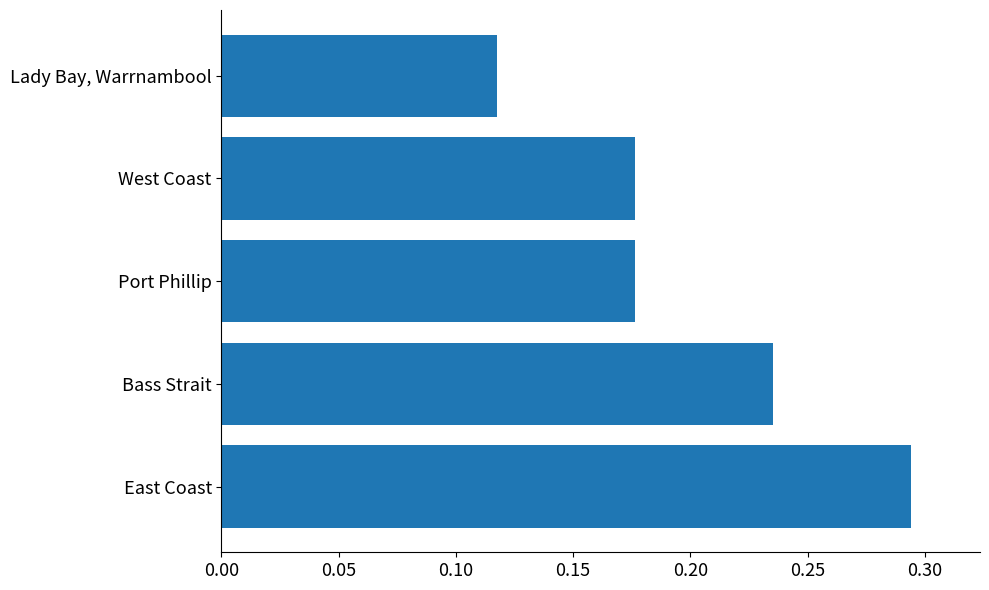

Where is the data nearest to the value 0?

Lady Bay, Warrnambool